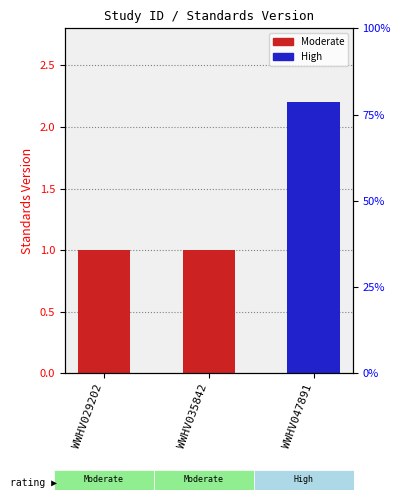

What is the minimum value shown in the chart?

1.0